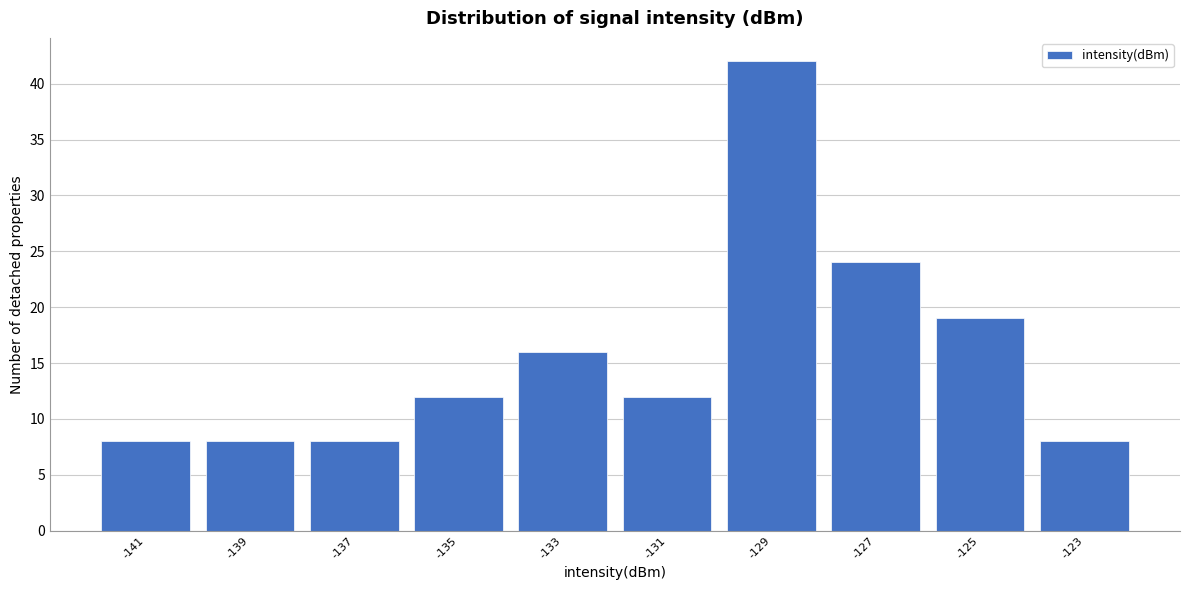

Reading left to right, transcribe all the data shown in this chart.

-141=8	-139=8	-137=8	-135=12	-133=16	-131=12	-129=42	-127=24	-125=19	-123=8